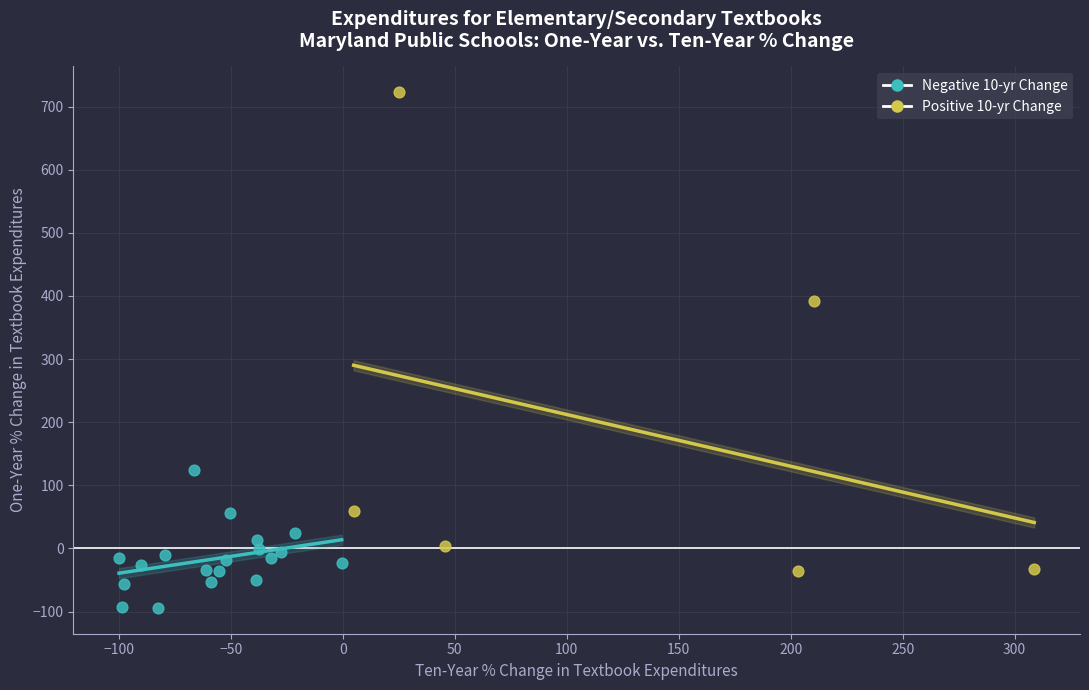

What are all the series names shown in the legend?

Negative 10-yr Change, Positive 10-yr Change